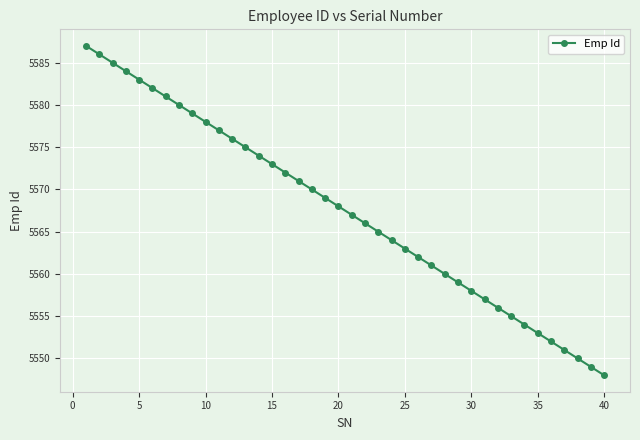

What is the average value?

5568